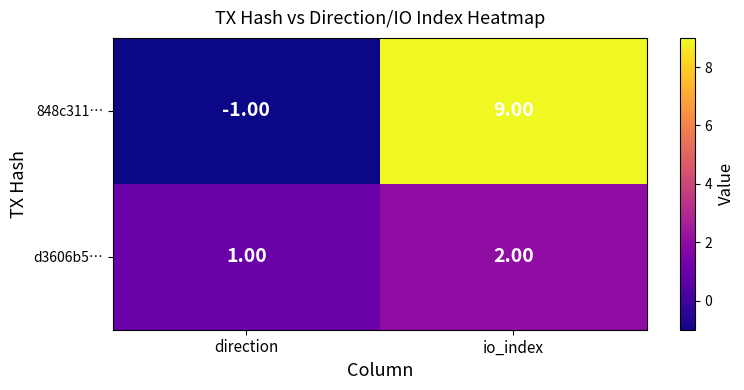

At direction, list the series in order from smallest to largest.

848c311…, d3606b5…